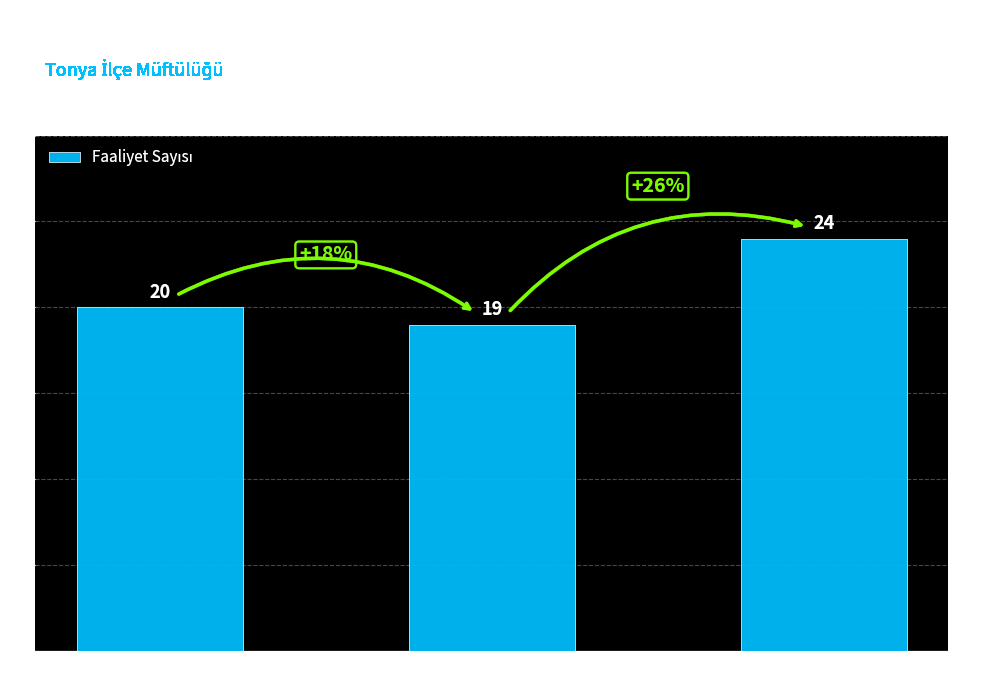

What is the maximum value shown in the chart?

24